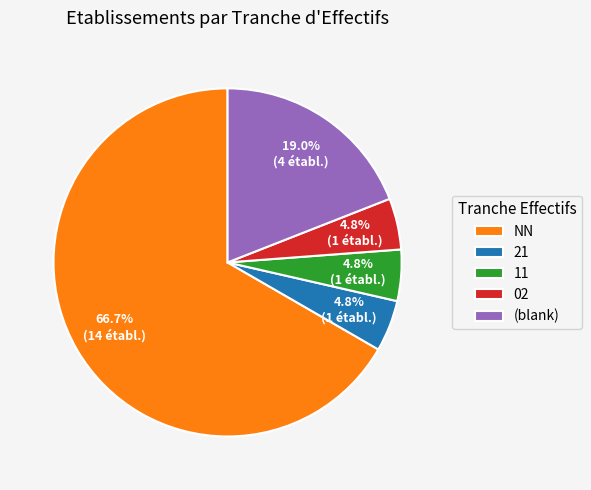

Which has a higher value, 11 or (blank)?

(blank)